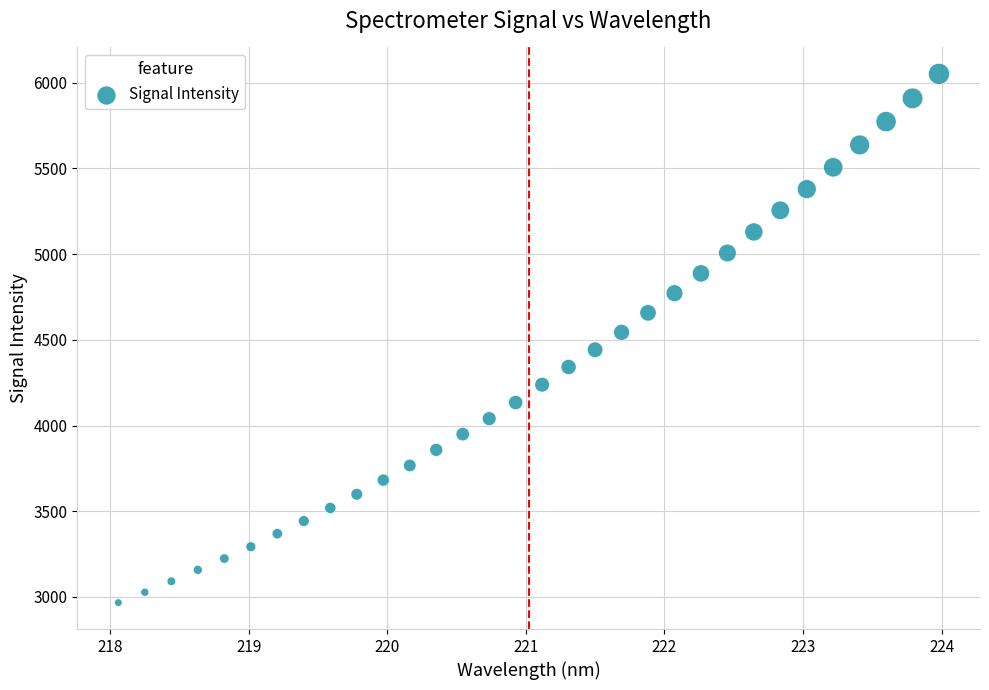

What is the range of X values (max minus min)?

5.9